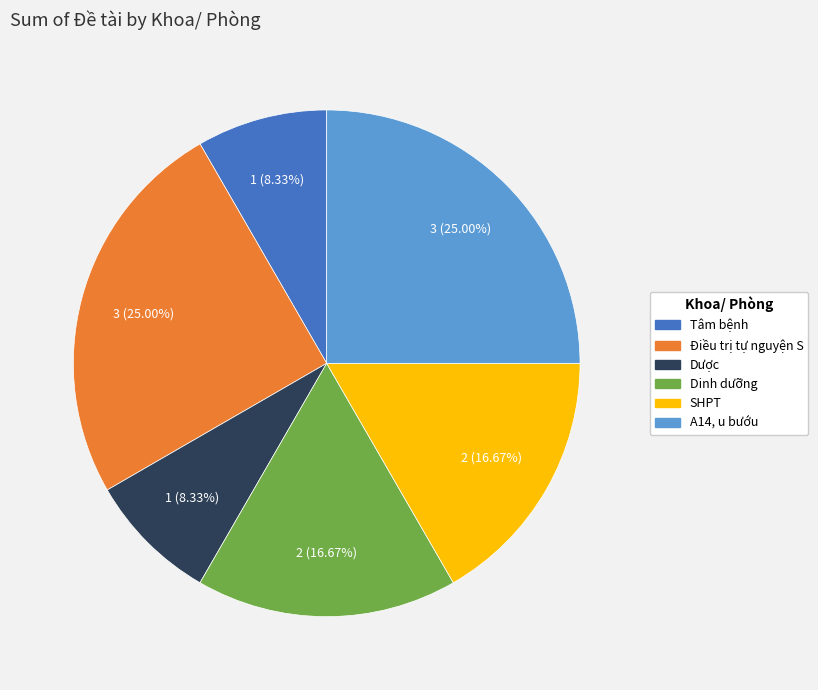

How many slices are in this pie chart?

6